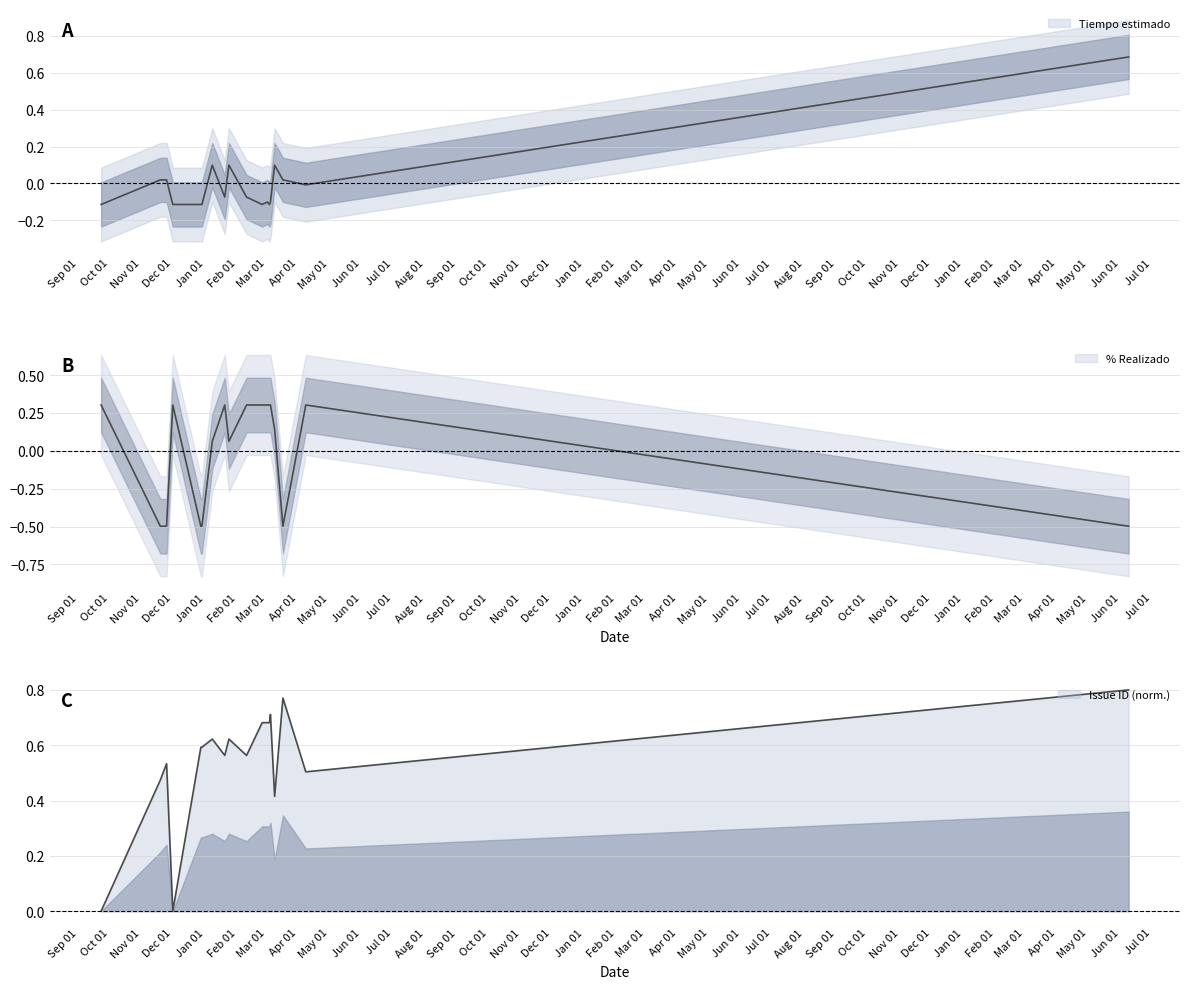

Is it true that Issue ID equals 1.4 at 2023-06-09?

False